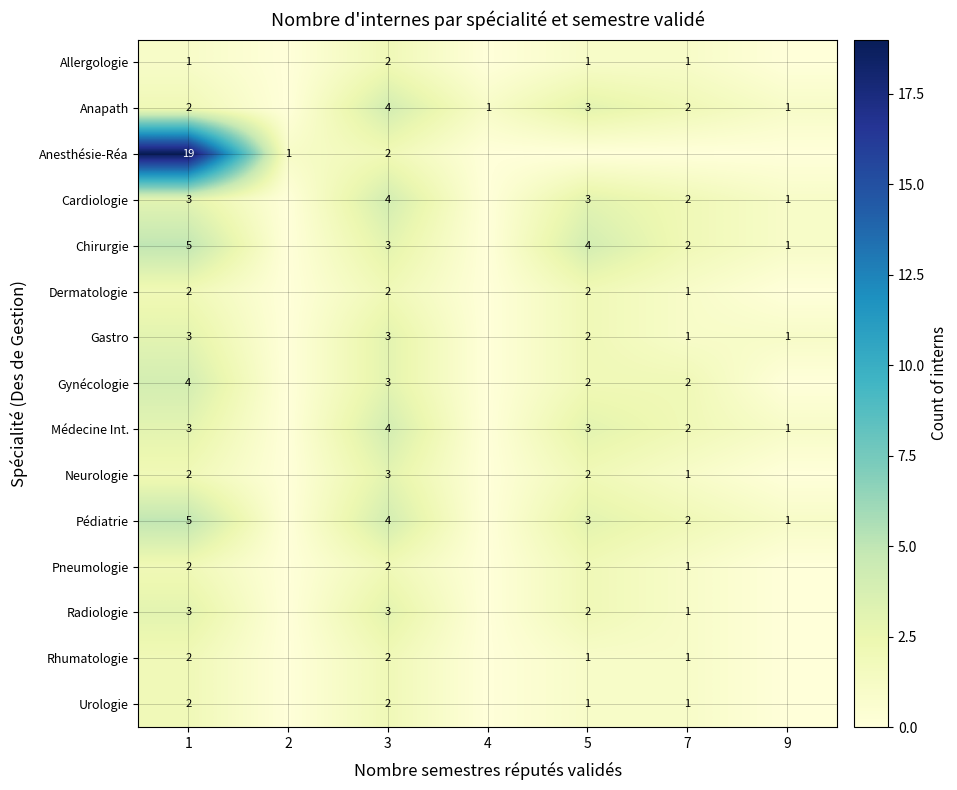

What is the total value across all series at 9?

6